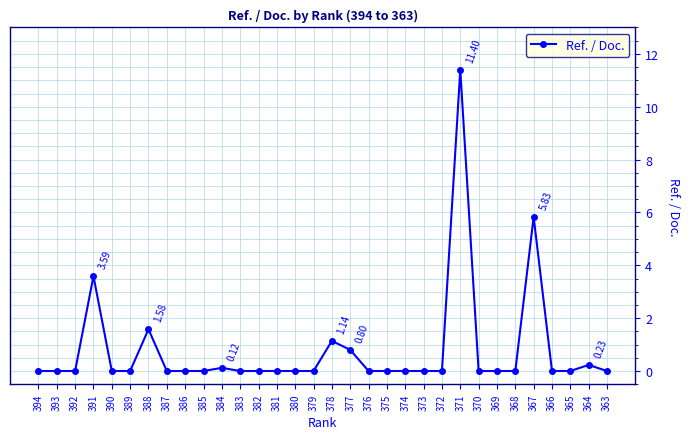

Reading left to right, list all the values displayed in this chart.

394=0.0	393=0.0	392=0.0	391=3.6	390=0.0	389=0.0	388=1.6	387=0.0	386=0.0	385=0.0	384=0.1	383=0.0	382=0.0	381=0.0	380=0.0	379=0.0	378=1.1	377=0.8	376=0.0	375=0.0	374=0.0	373=0.0	372=0.0	371=11.4	370=0.0	369=0.0	368=0.0	367=5.8	366=0.0	365=0.0	364=0.2	363=0.0